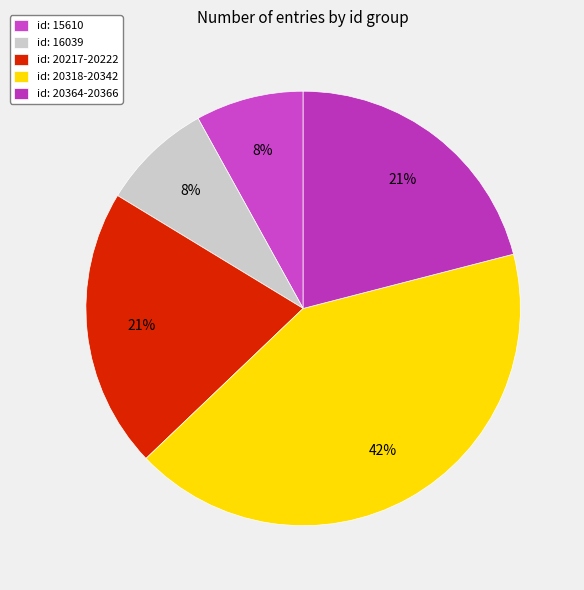

How many slices are in this pie chart?

5